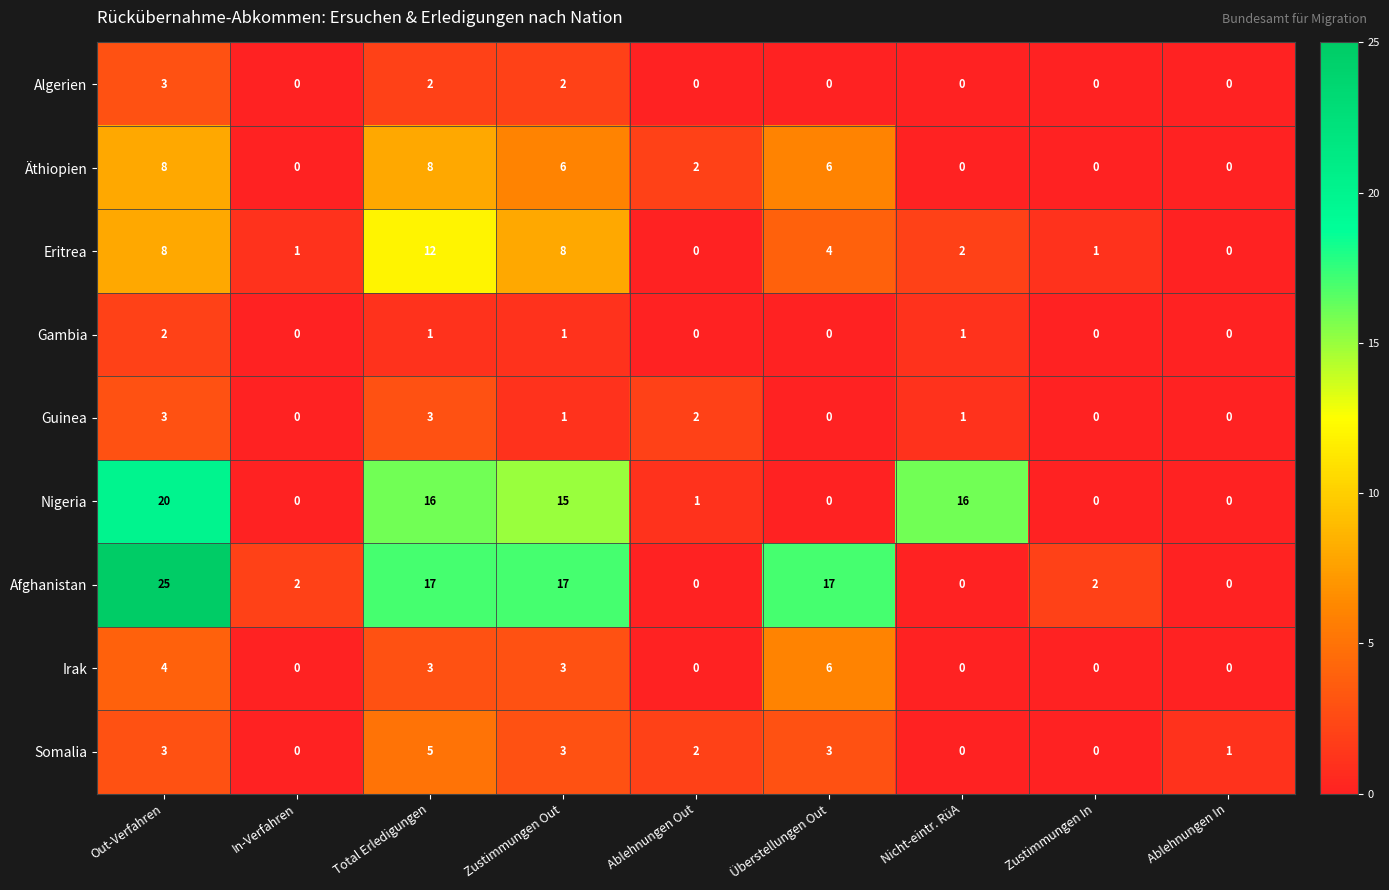

Is the value of Äthiopien at Zustimmungen In greater than the value of Nigeria at Ablehnungen Out?

No